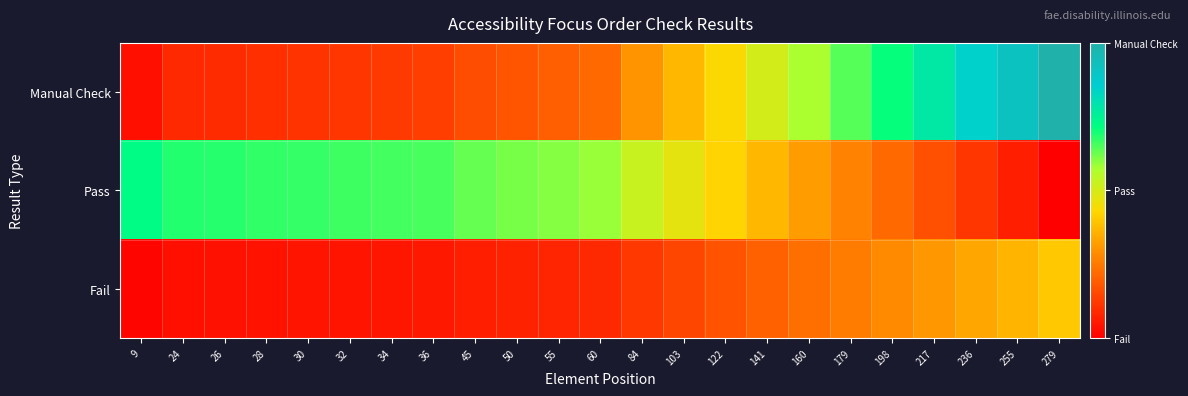

What is the total value across all series at 32?

1.6